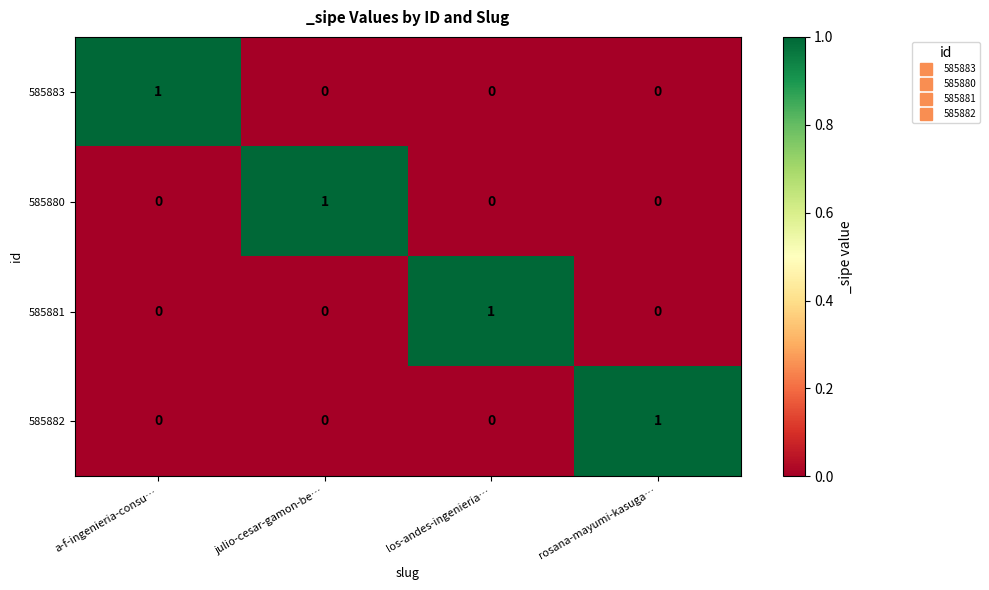

How many values in the 585880 series exceed 0?

1